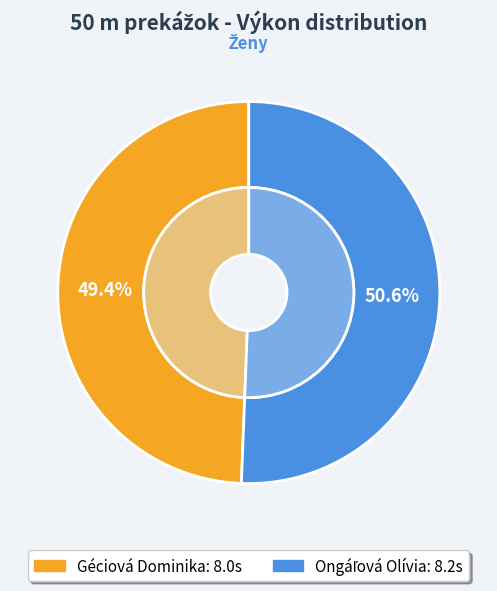

To the nearest percent, what is the combined percentage of Ongáľová Olívia and Géciová Dominika?

100%